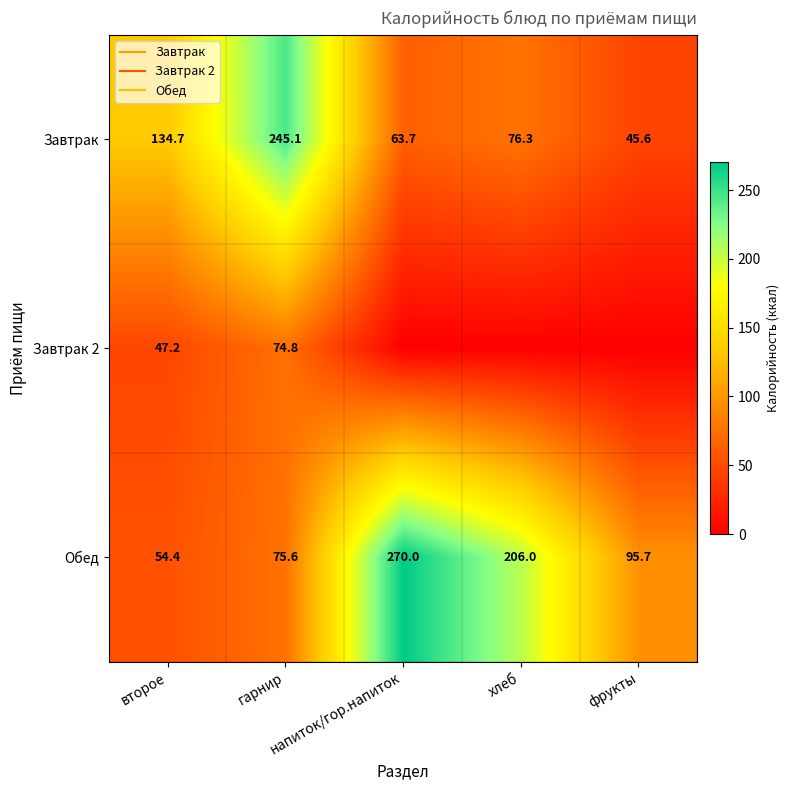

Which category has the highest value in the Завтрак 2 series?

гарнир